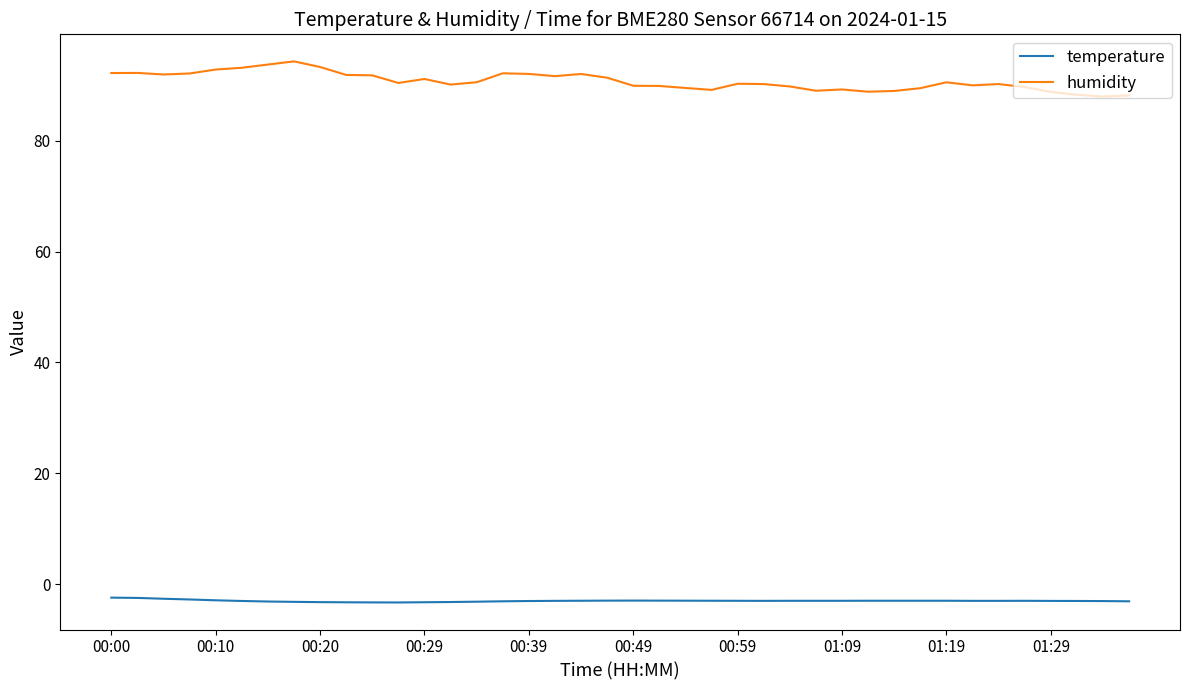

What is the difference between the maximum and minimum values in the humidity series?

6.3